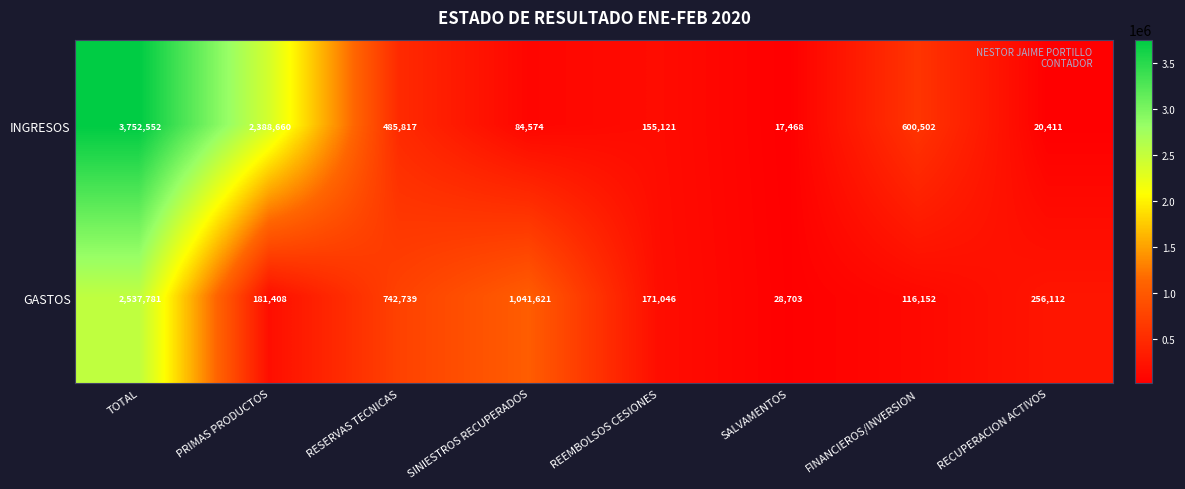

Count the number of categories in the chart.

8